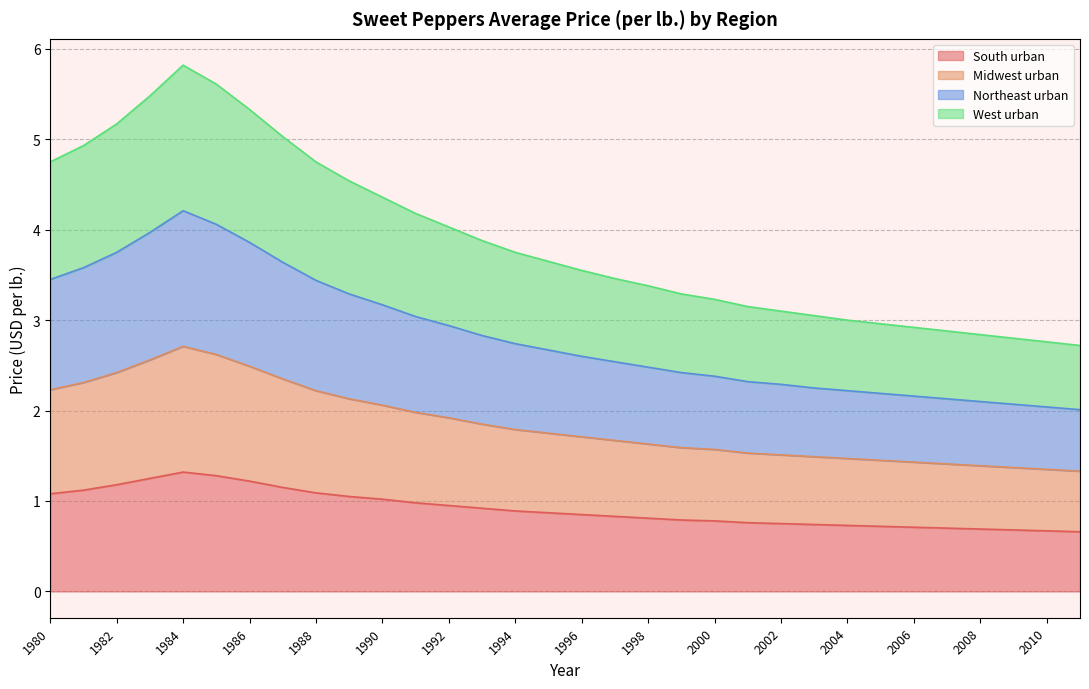

At how many categories does at least one series exceed 4?

13